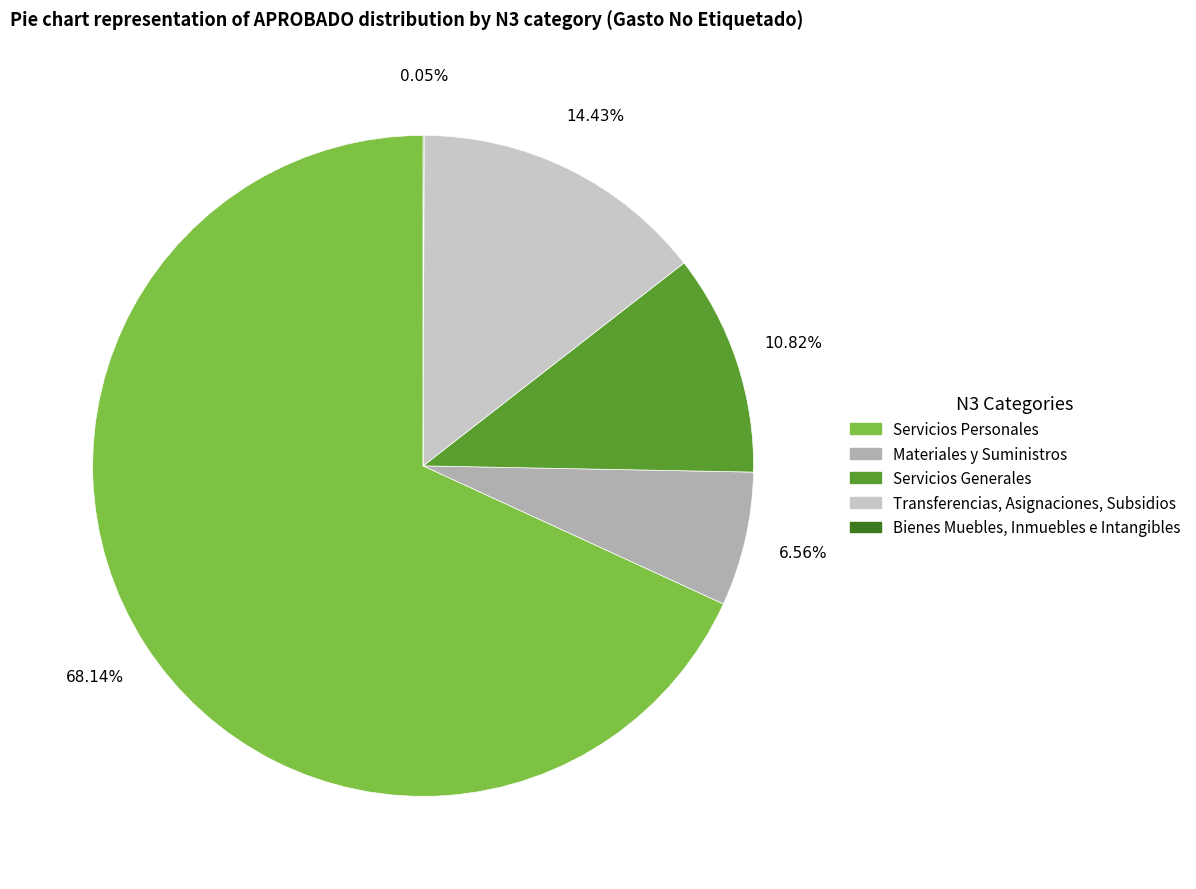

Which has a higher value, Servicios Personales or Materiales y Suministros?

Servicios Personales